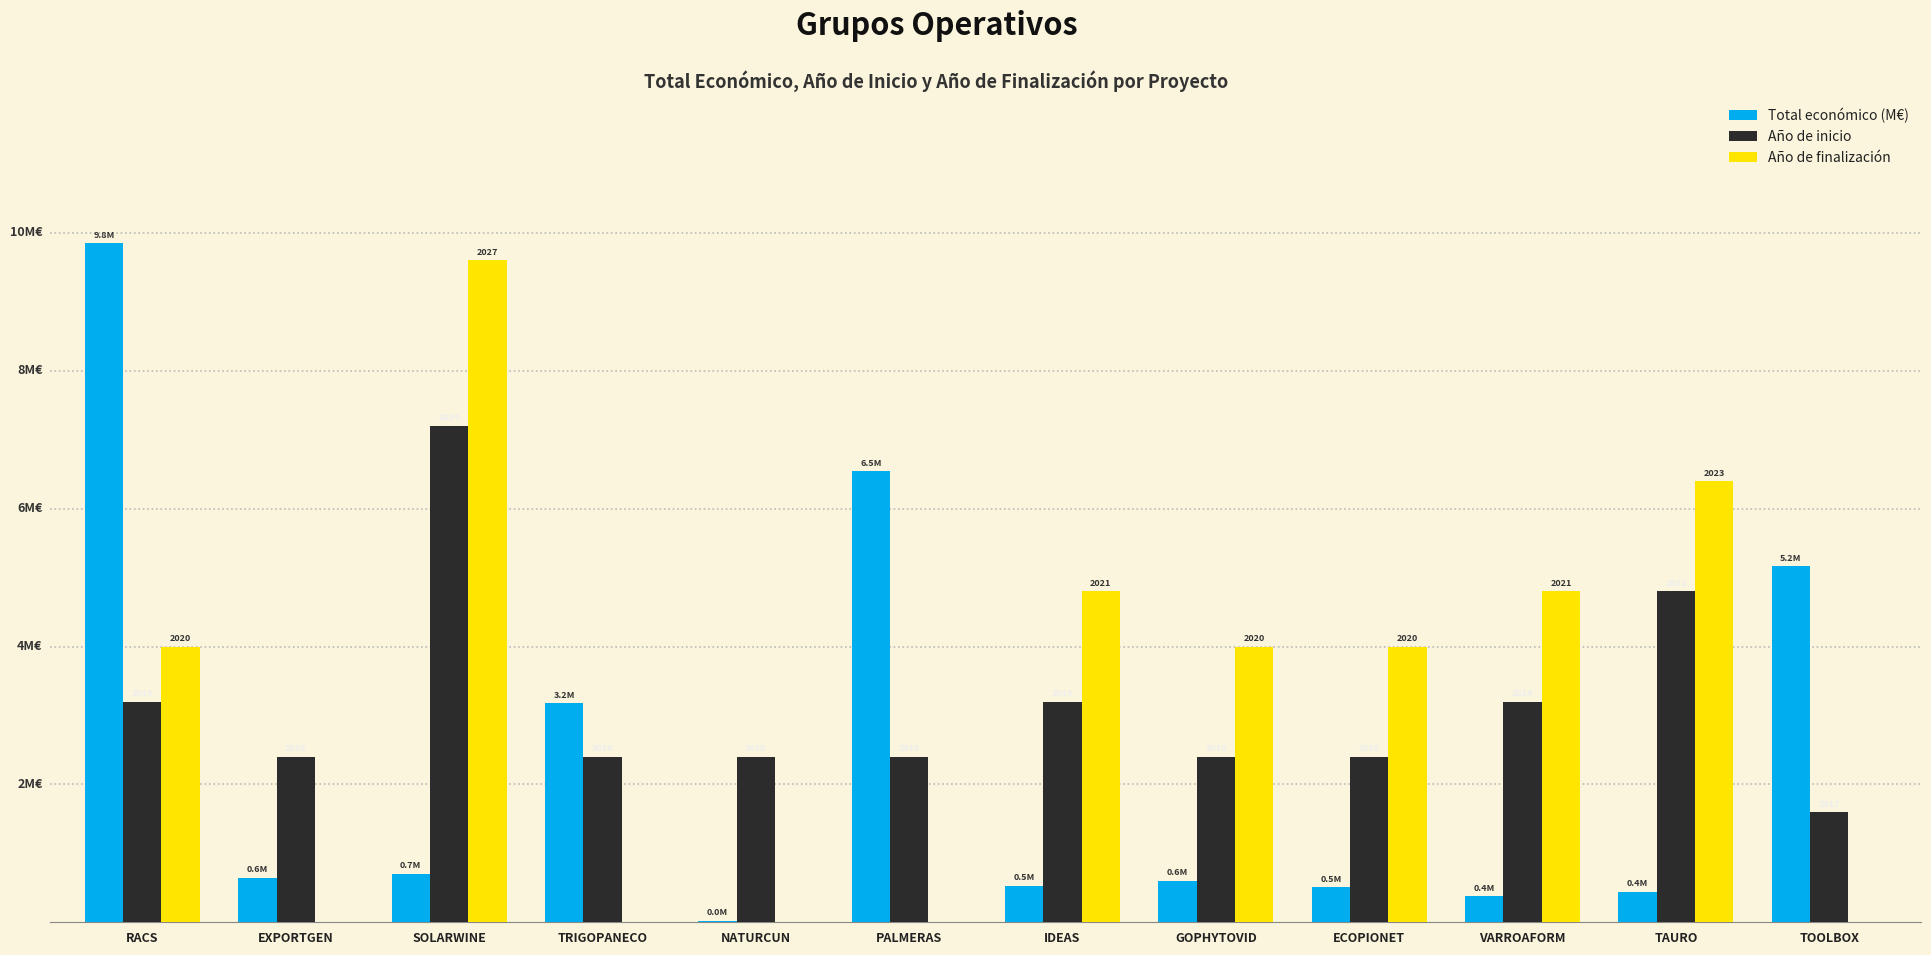

The Total económico (M€) series shows 1.7 at TOOLBOX. True or false?

False